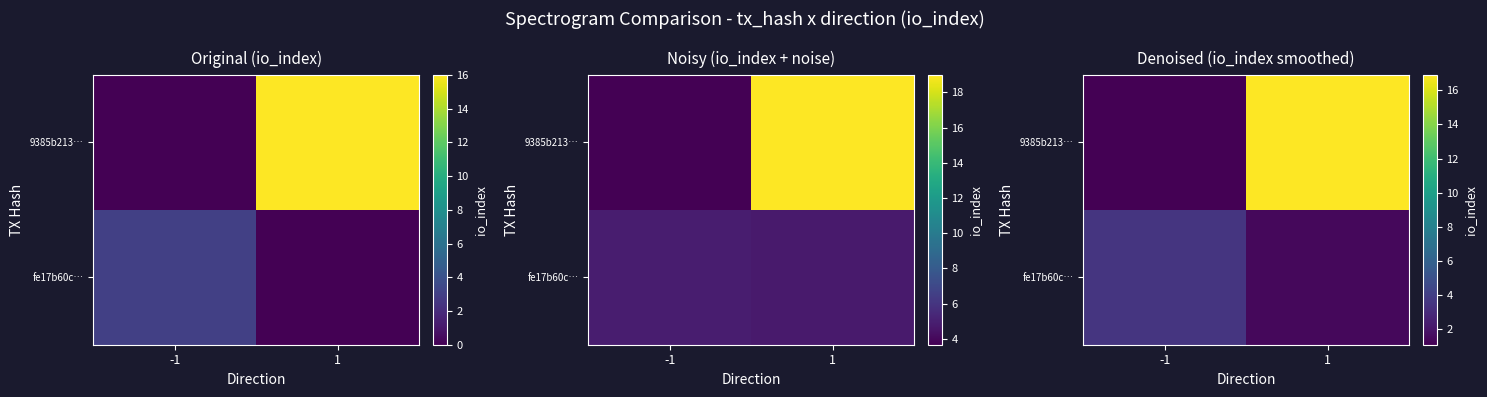

What is the difference between the highest and lowest values at 1?

15.5